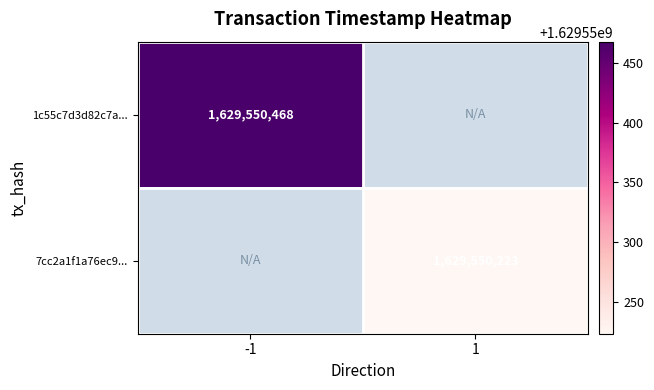

The 1c55c7d3d82c7a641ffb16664795a77b7a5f754 series shows 0 at 0. True or false?

False